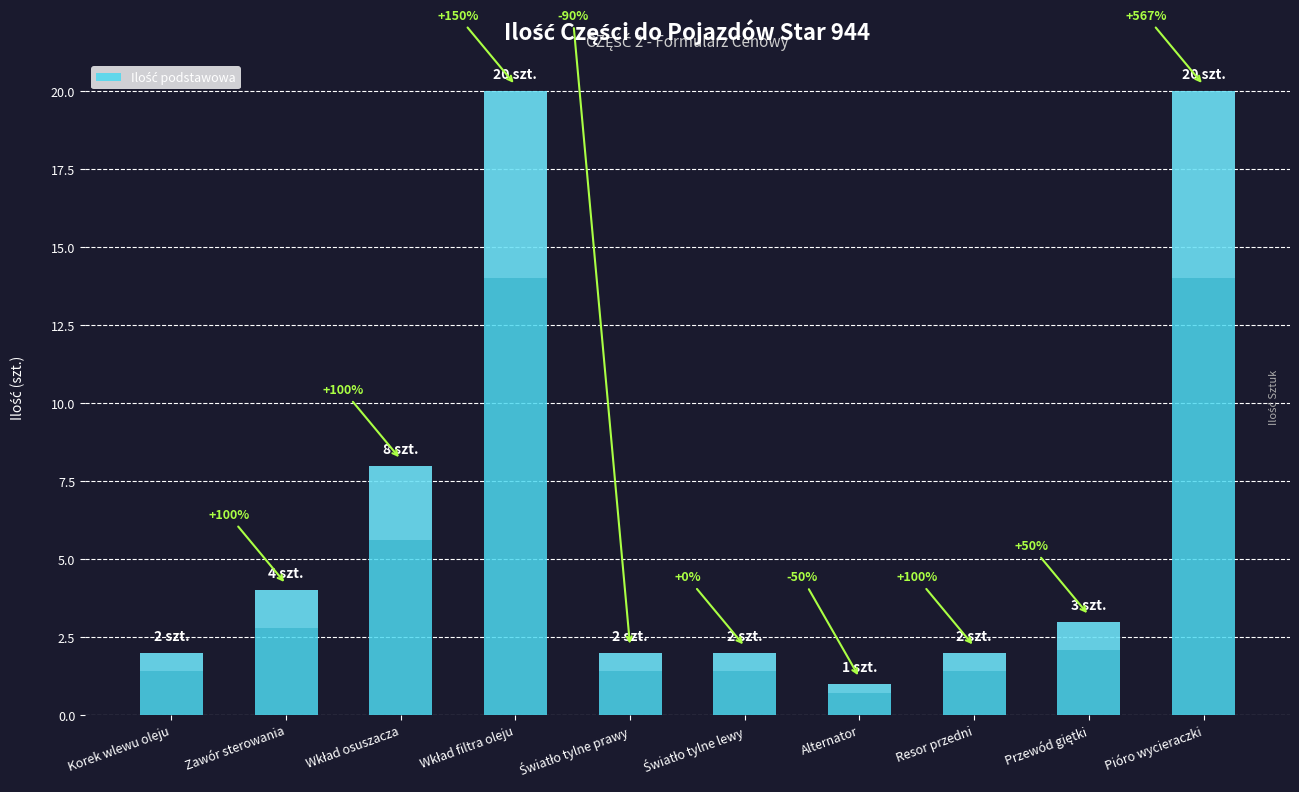

The value at Alternator is 2. True or false?

False